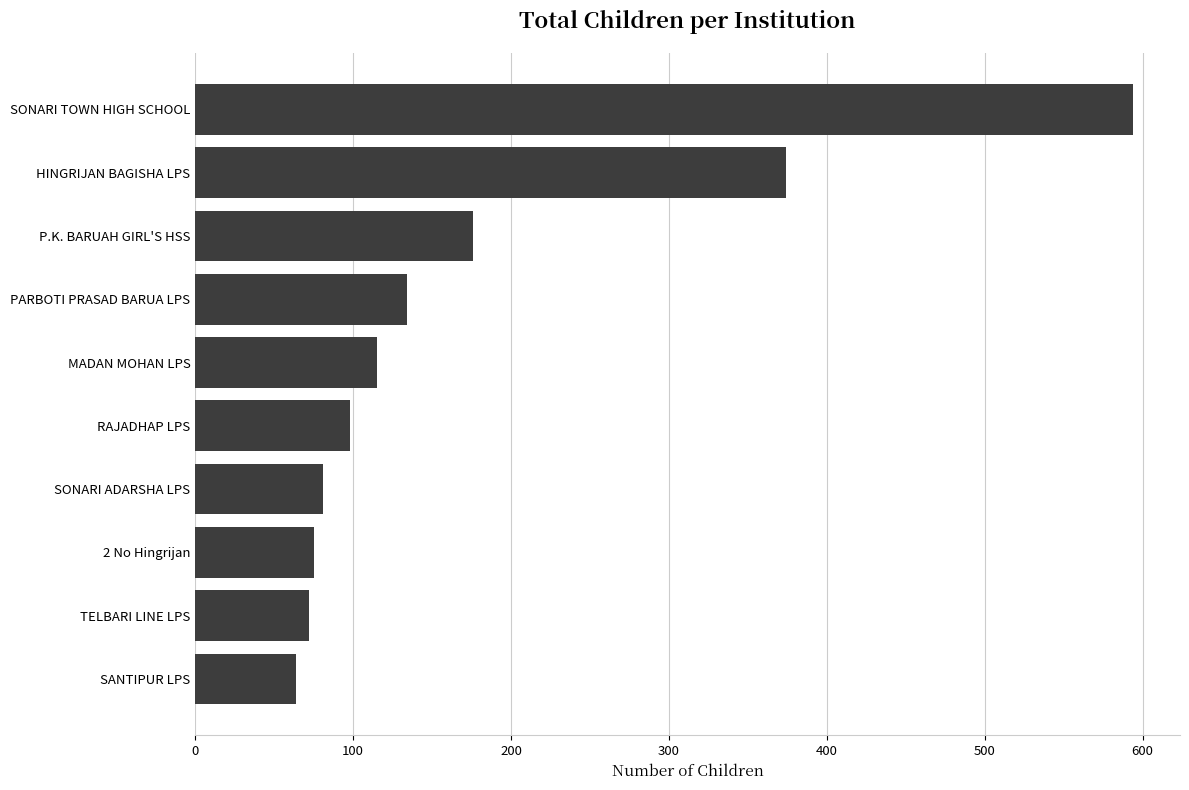

Is it true that the value at PARBOTI PRASAD BARUA LPS is 134?

True